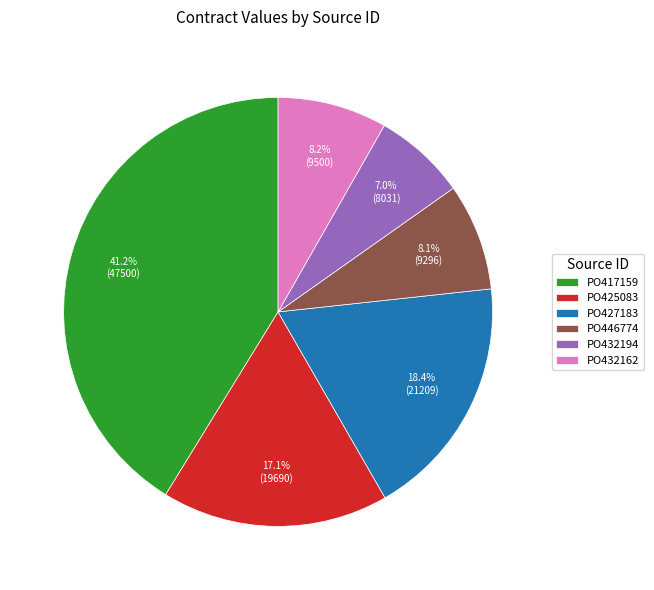

To the nearest percent, what portion does PO417159 represent?

41%